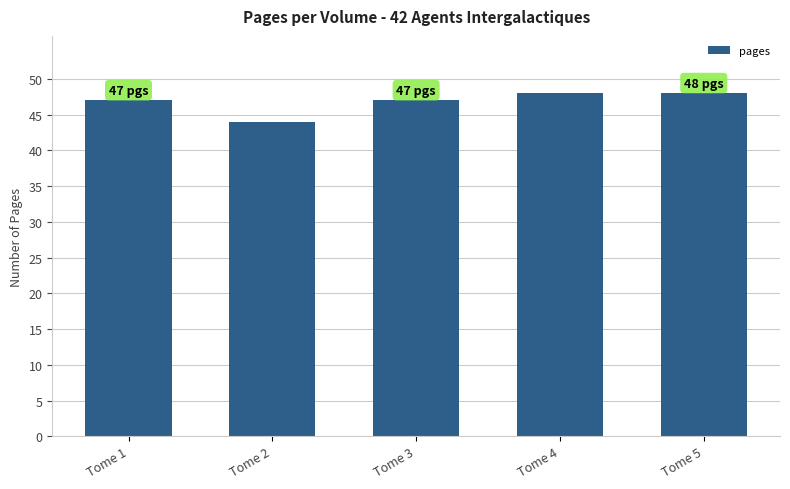

Reading right to left, what are all the values shown in this chart?

48	48	47	44	47